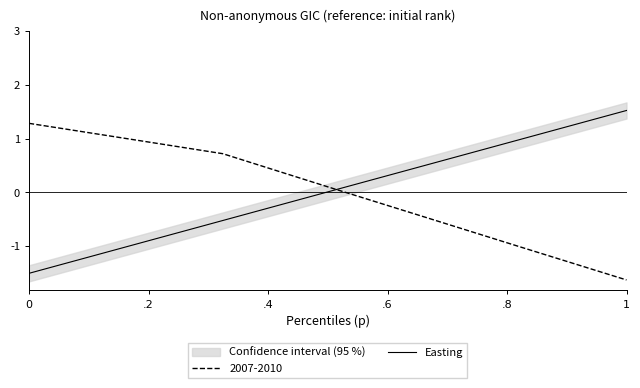

Is it true that 2007-2010 equals 0.5 at 0?

False